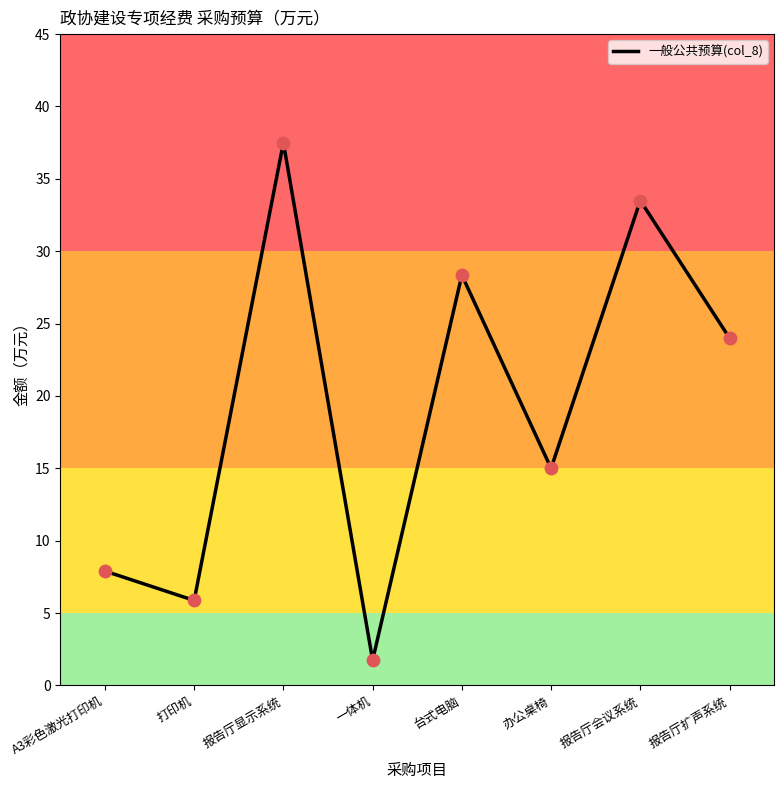

Approximately how many times larger is the value at 报告厅显示系统 compared to A3彩色激光打印机?

4.7